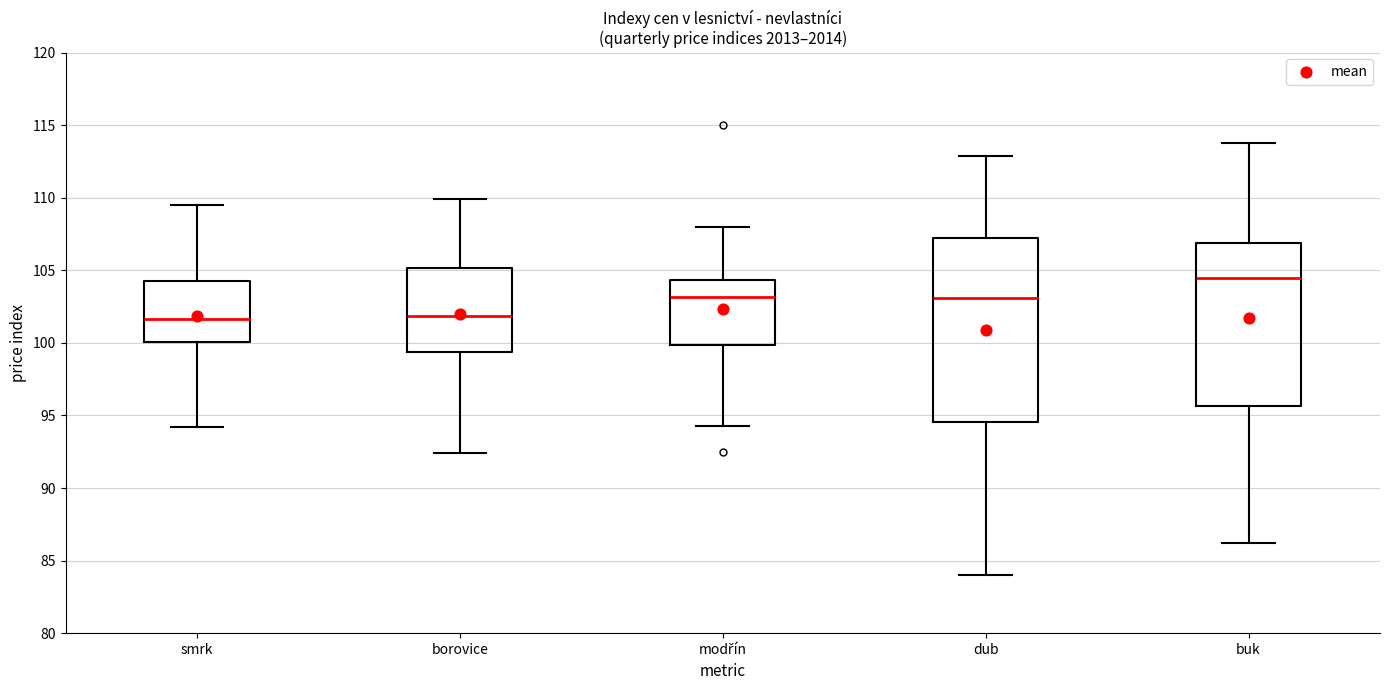

Comparing the boxes themselves (not the whiskers), which one is the tallest?

dub